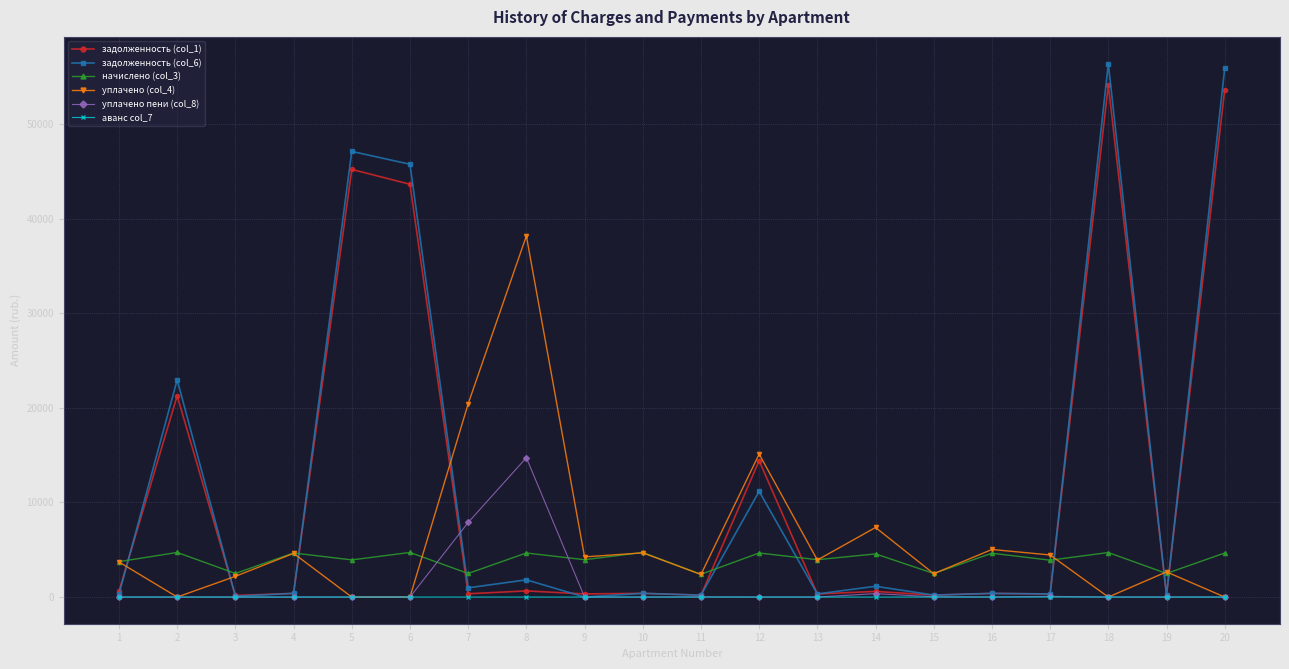

The задолженность (col_6) series shows 84702.0 at 18. True or false?

False